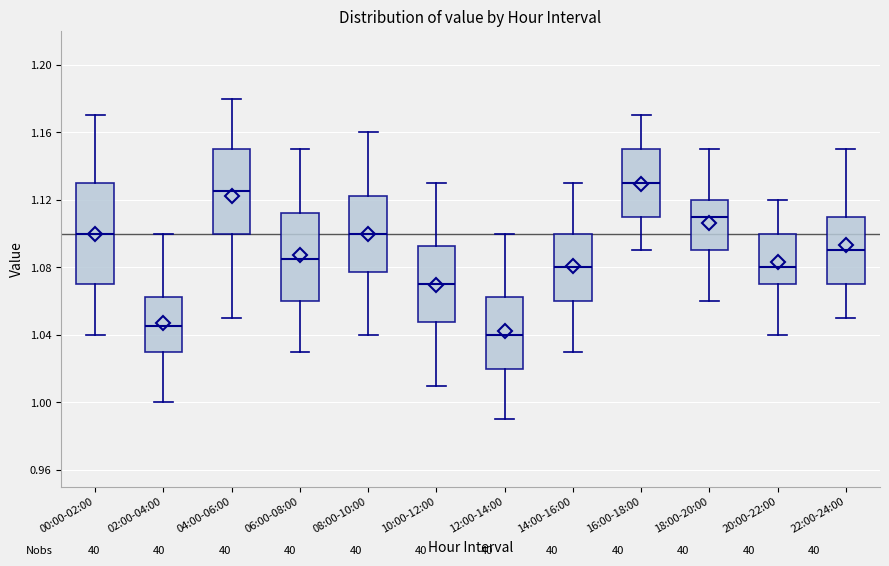

Reading left to right, read every box against the y-axis: the position of its median line, the range the box covers, and the ends of its whiskers. The values are not printed on the chart, so give them approximately, as read against the axis.

00:00-02:00: median 1.100, box 1.070 to 1.130, whiskers 1.040 to 1.170
02:00-04:00: median 1.045, box 1.030 to 1.065, whiskers 1.000 to 1.100
04:00-06:00: median 1.125, box 1.100 to 1.150, whiskers 1.050 to 1.180
06:00-08:00: median 1.085, box 1.060 to 1.115, whiskers 1.030 to 1.150
08:00-10:00: median 1.100, box 1.080 to 1.125, whiskers 1.040 to 1.160
10:00-12:00: median 1.070, box 1.050 to 1.095, whiskers 1.010 to 1.130
12:00-14:00: median 1.040, box 1.020 to 1.065, whiskers 0.990 to 1.100
14:00-16:00: median 1.080, box 1.060 to 1.100, whiskers 1.030 to 1.130
16:00-18:00: median 1.130, box 1.110 to 1.150, whiskers 1.090 to 1.170
18:00-20:00: median 1.110, box 1.090 to 1.120, whiskers 1.060 to 1.150
20:00-22:00: median 1.080, box 1.070 to 1.100, whiskers 1.040 to 1.120
22:00-24:00: median 1.090, box 1.070 to 1.110, whiskers 1.050 to 1.150